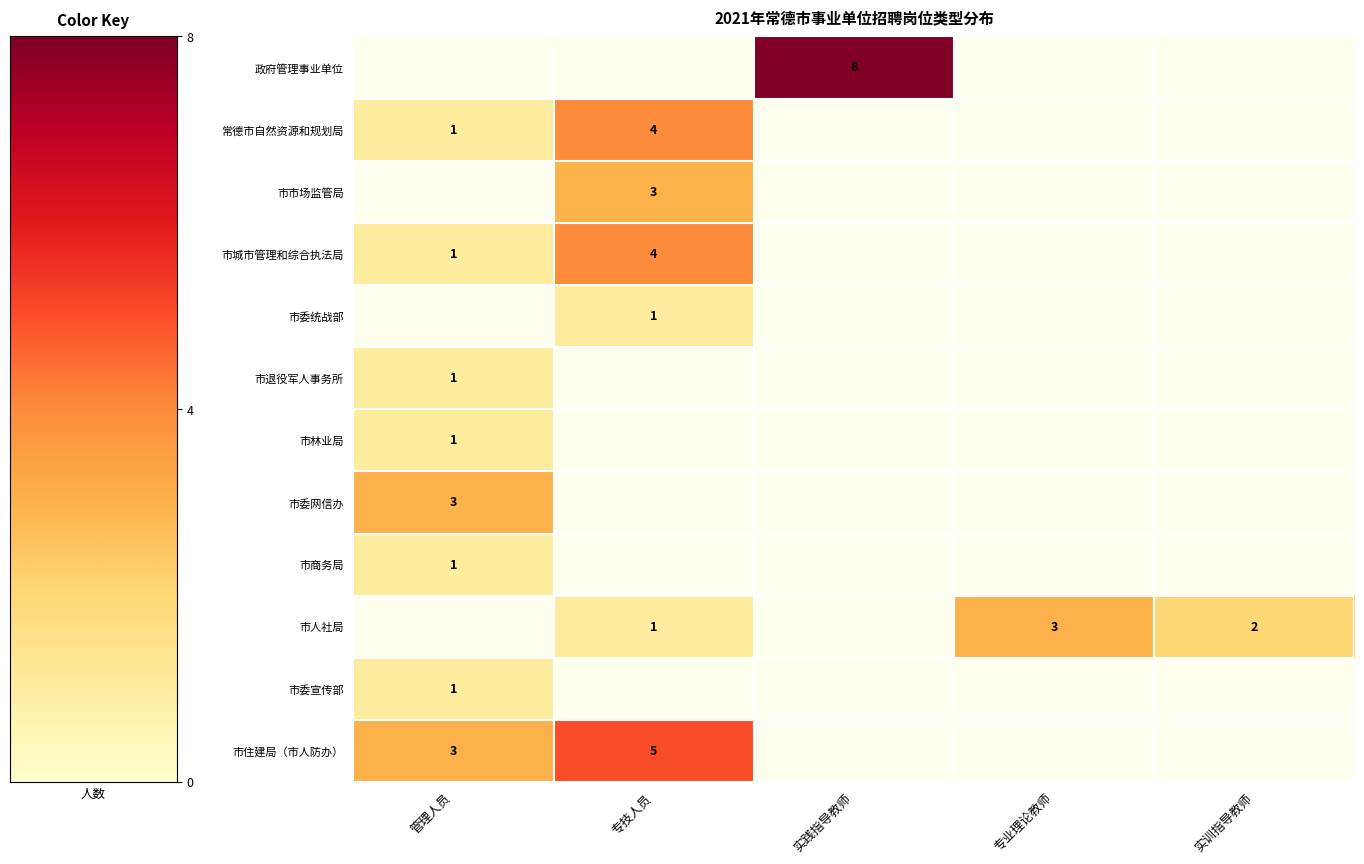

What is the greatest value displayed?

8.0